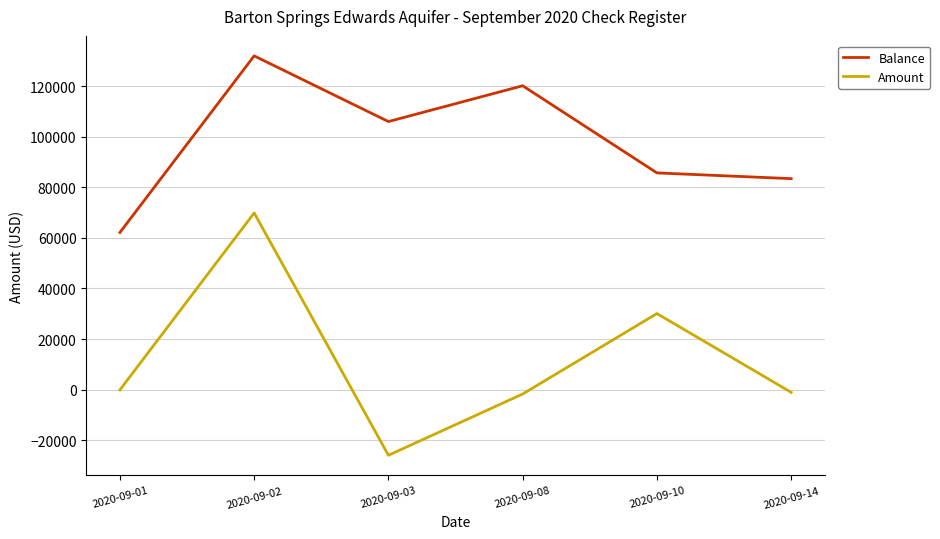

True or false: Balance and Amount cross at least once.

False